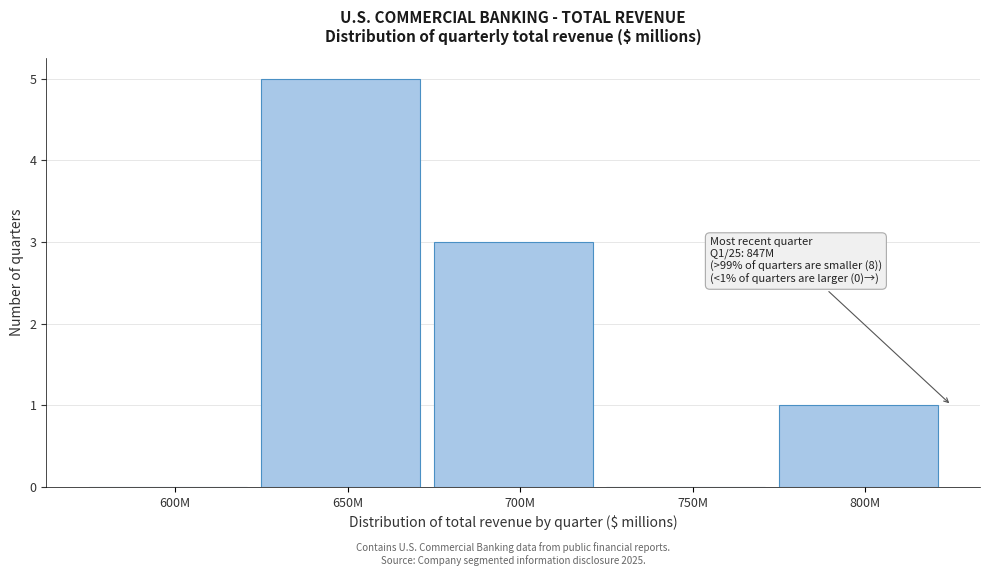

Reading left to right, transcribe all the data shown in this chart.

600M=0	650M=5	700M=3	750M=0	800M=1